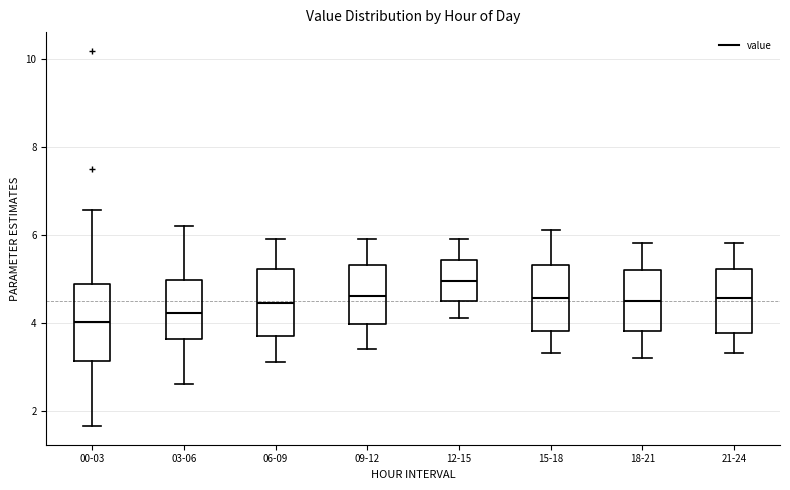

Which box has the highest median line?

12-15